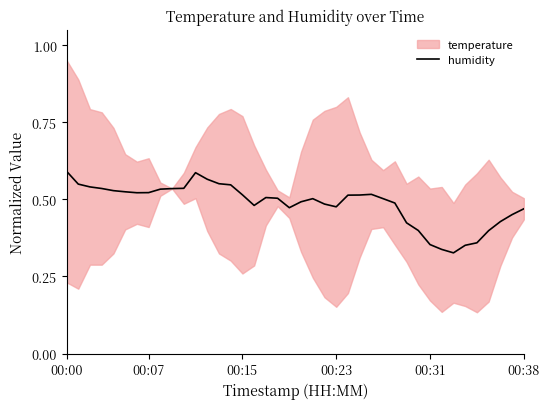

Count the number of categories in the chart.

40